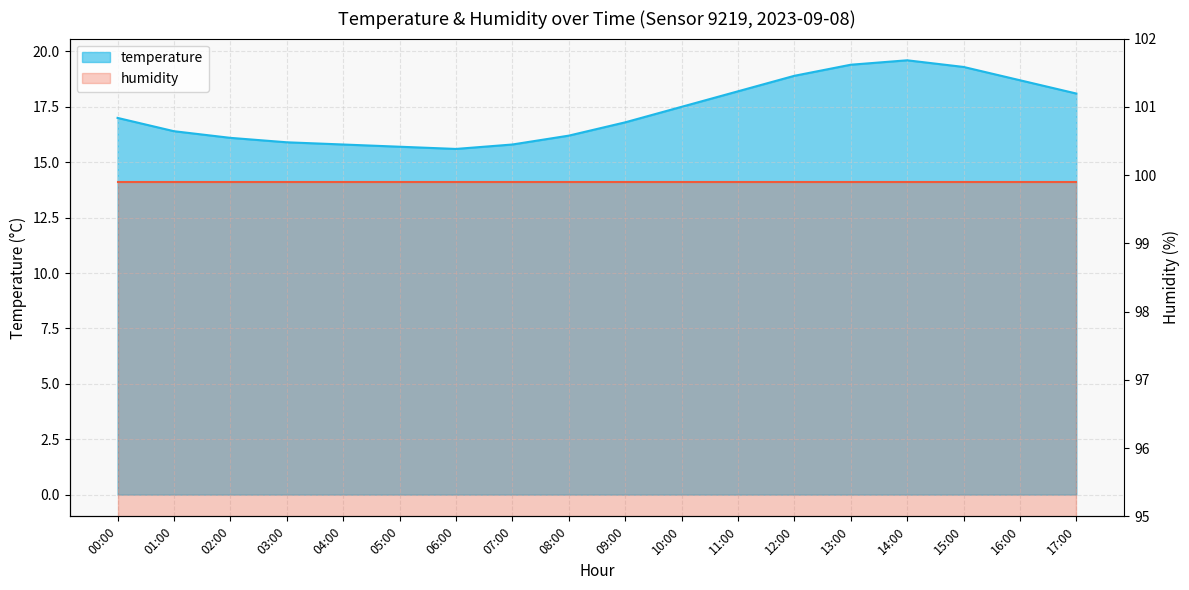

What is the value of the 9th point from the left?

16.2